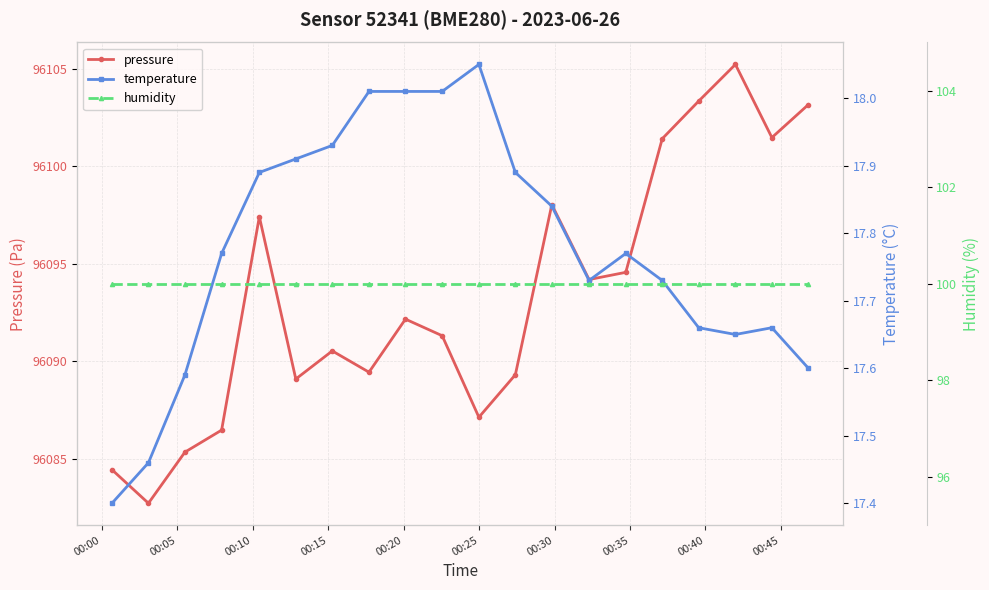

Is this an area chart (filled region under the line)?

No